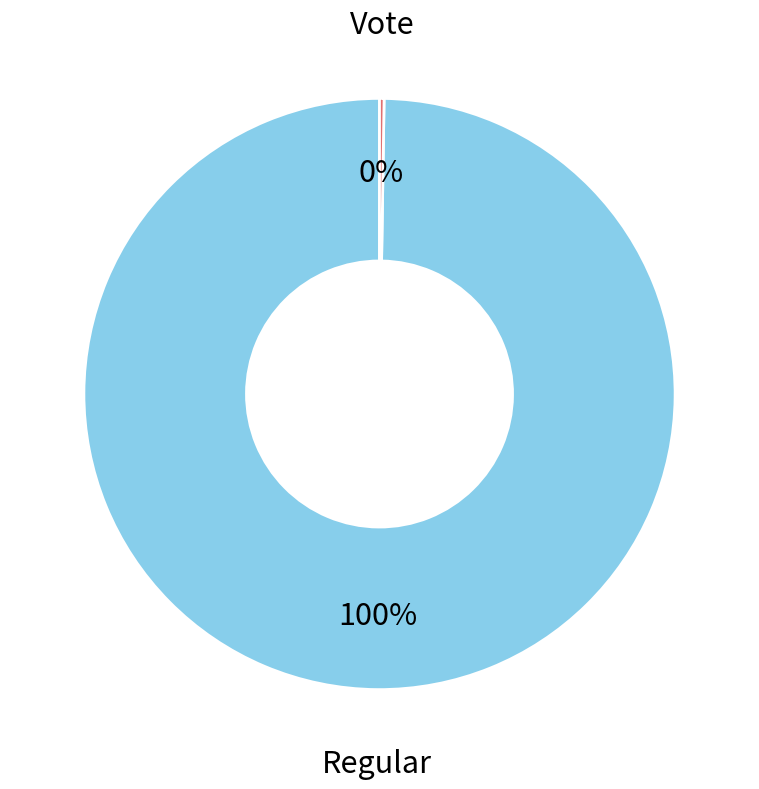

Is there any slice that represents more than half of the pie?

Yes